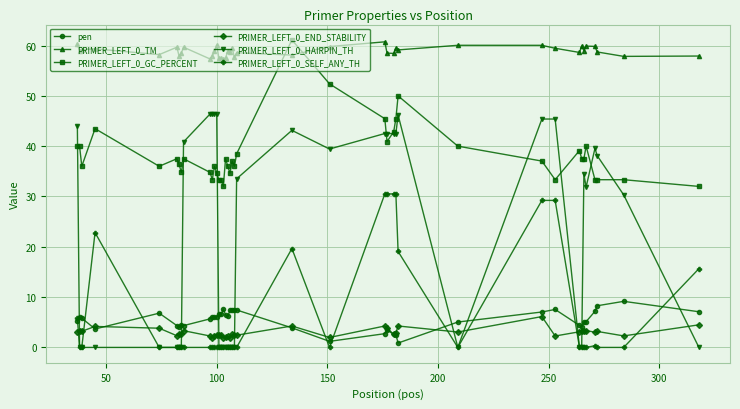

Which series has the largest total across all categories?

PRIMER_LEFT_0_TM